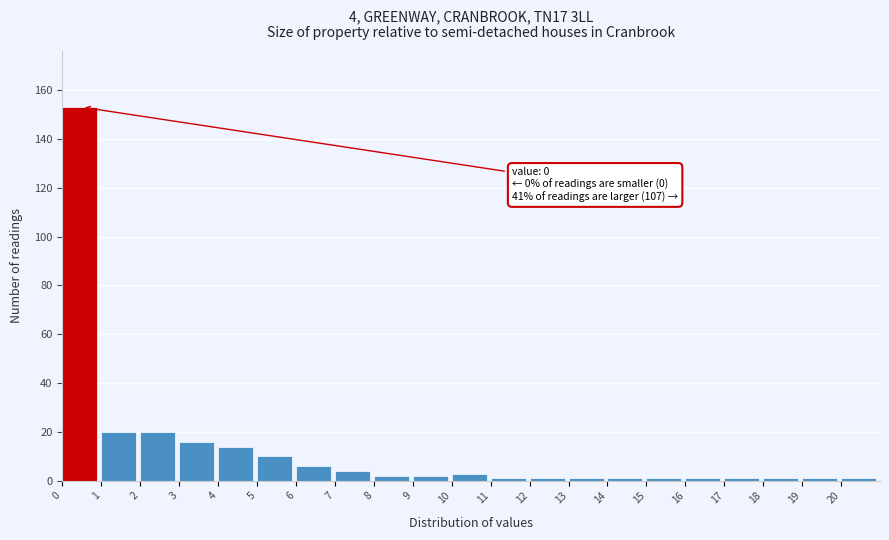

Over which range of the x-axis is the bar tallest?

0 to 1